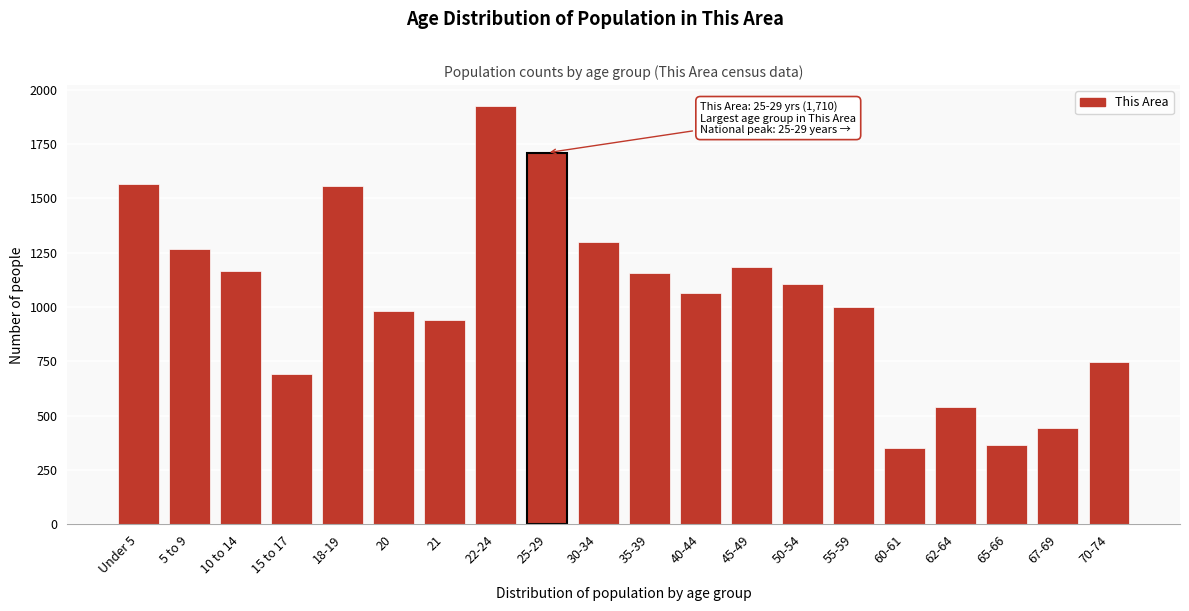

What is the difference between the maximum and minimum values?

1572